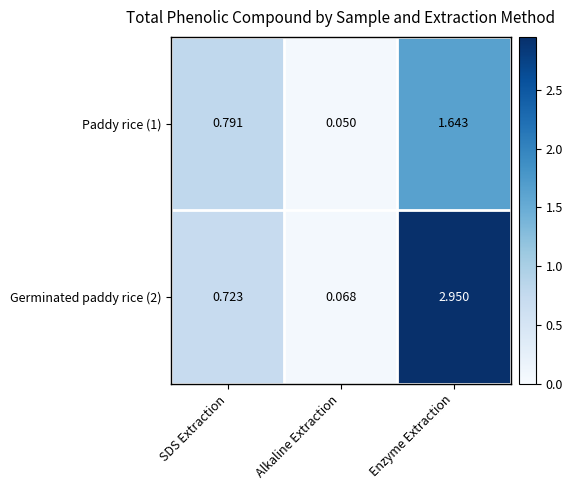

At how many categories does at least one series exceed 0?

3